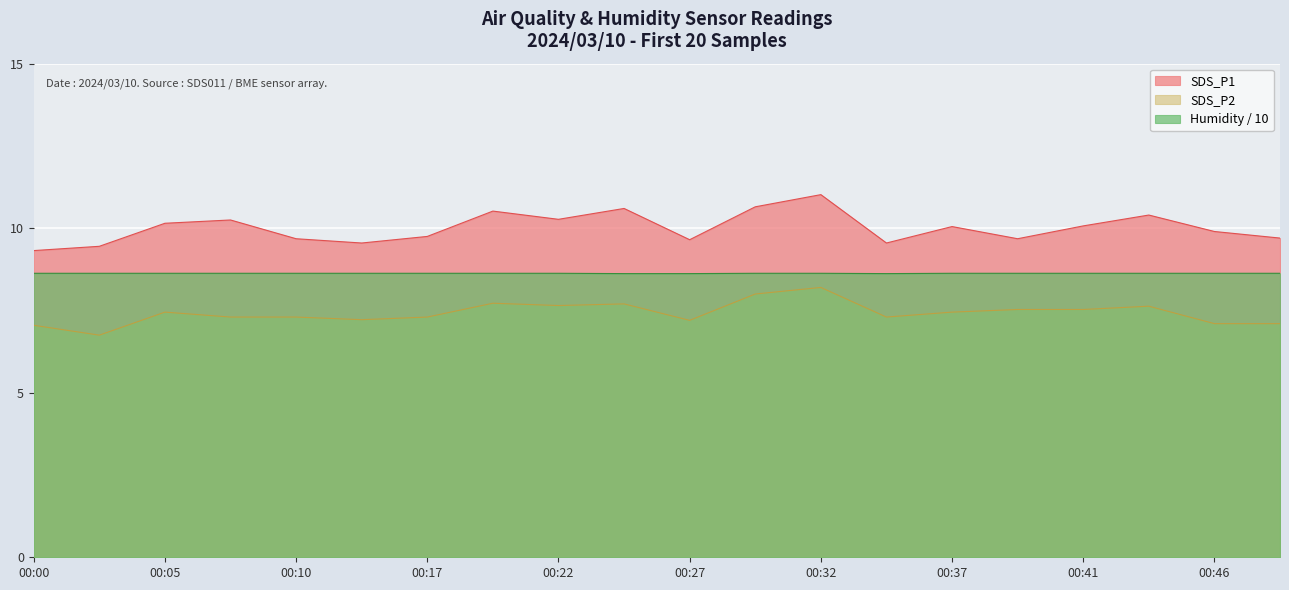

True or false: SDS_P2 and SDS_P1 intersect in this chart.

False